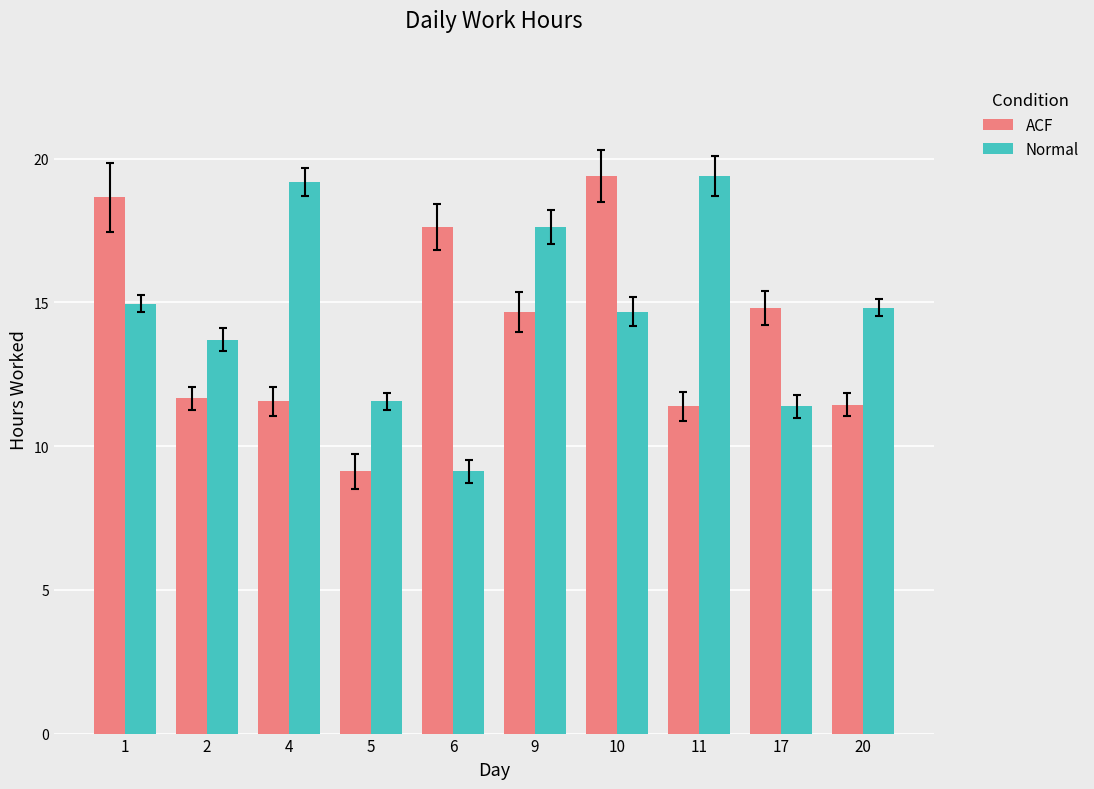

Between 10 and 11, which series saw the biggest shift?

ACF